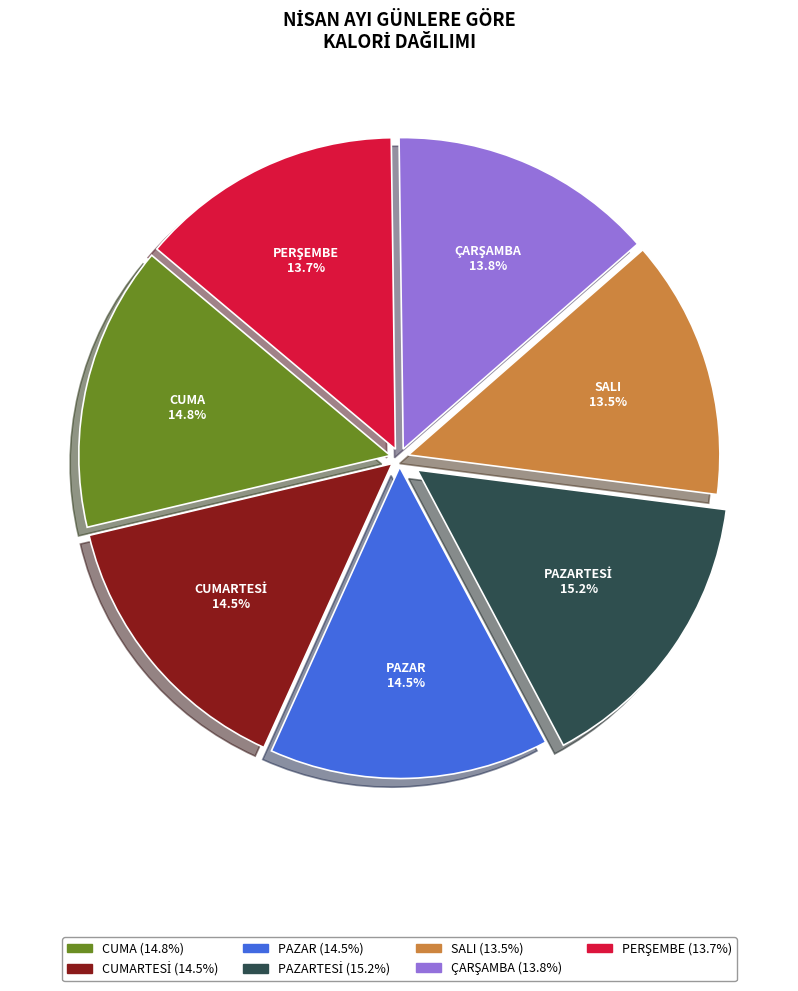

Does any single category account for the majority?

No